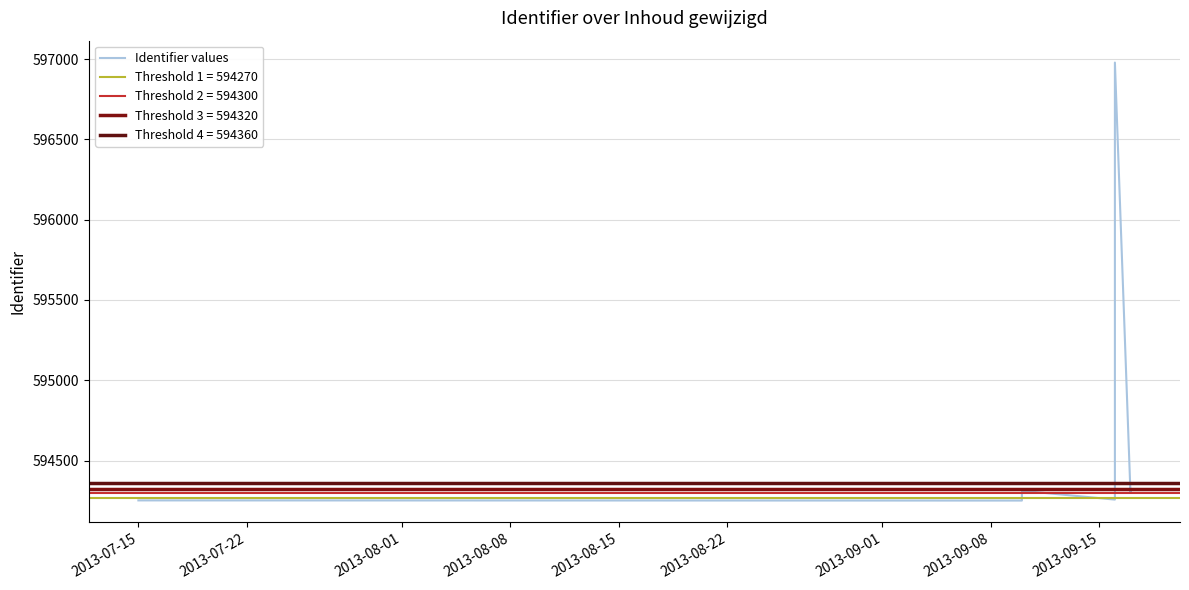

True or false: the data has more than 2 interior local peaks.

True